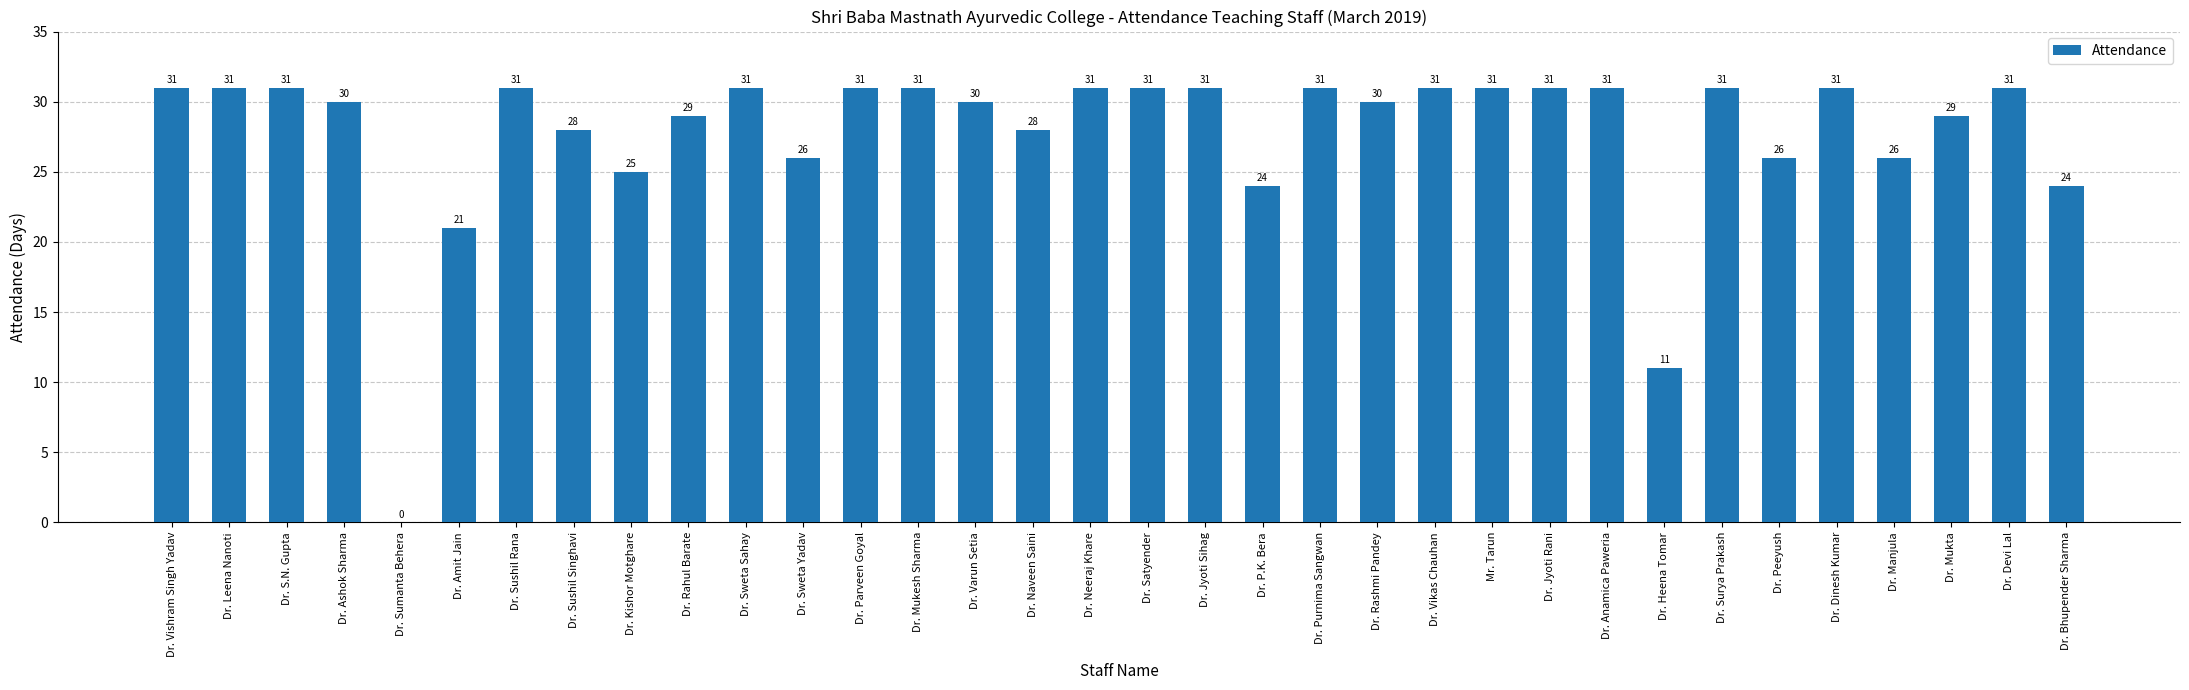

Count the number of categories in the chart.

34